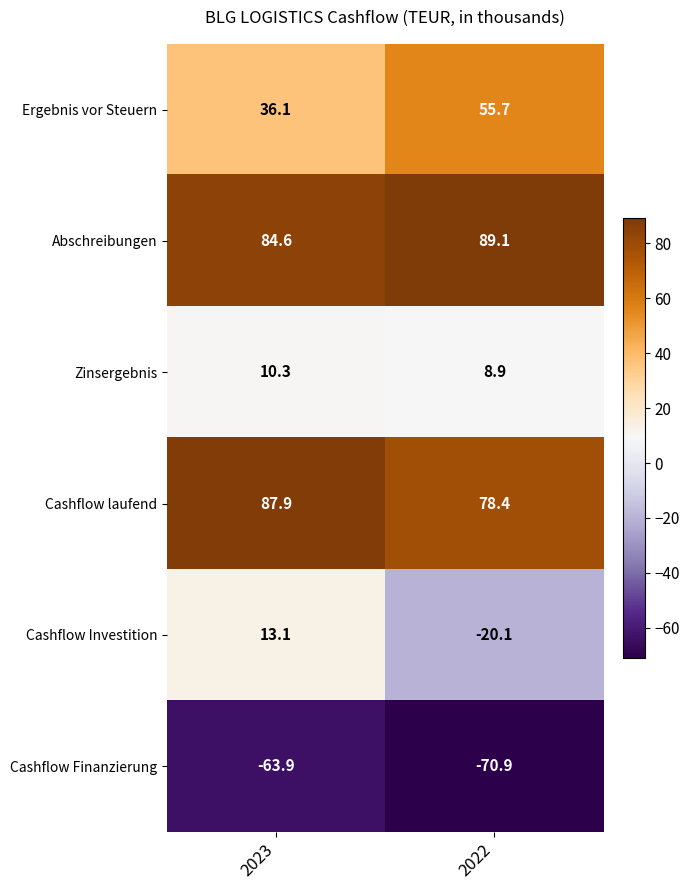

What is the difference between the maximum and minimum values in the Zinsergebnis series?

1.4